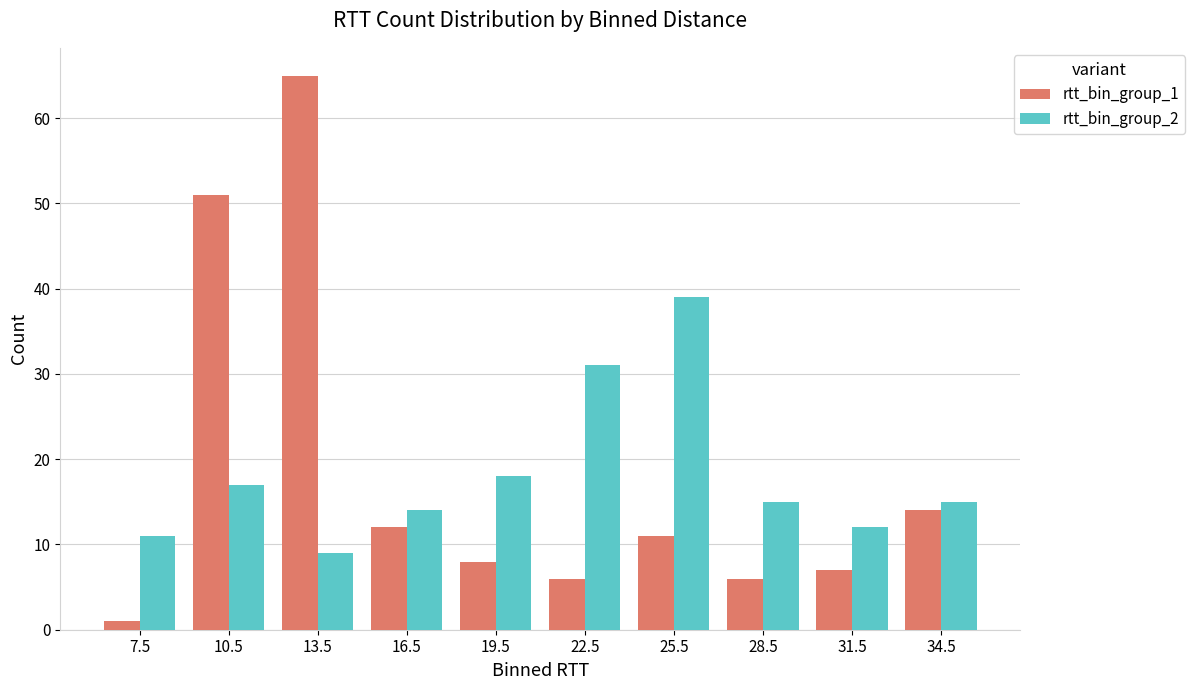

At which category is the sum across all series the highest?

13.5